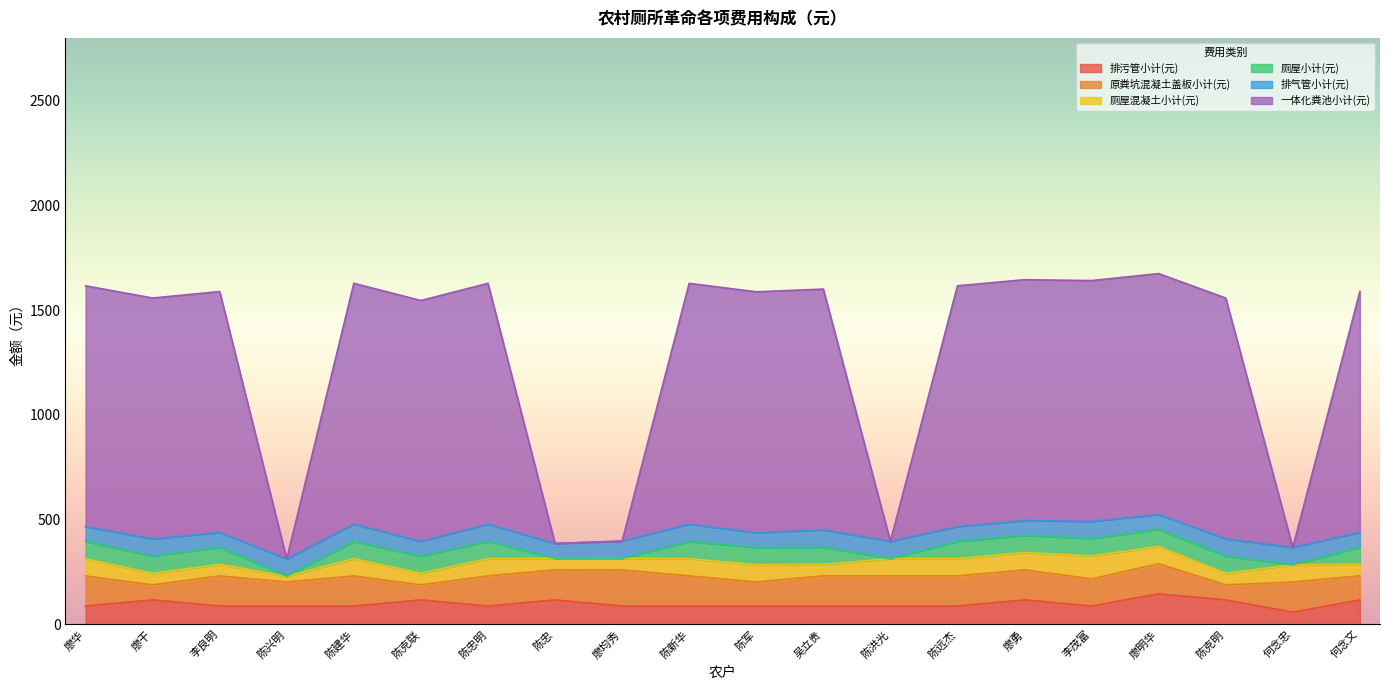

How many intersections are there between 原粪坑混凝土盖板小计(元) and 排污管小计(元)?

7